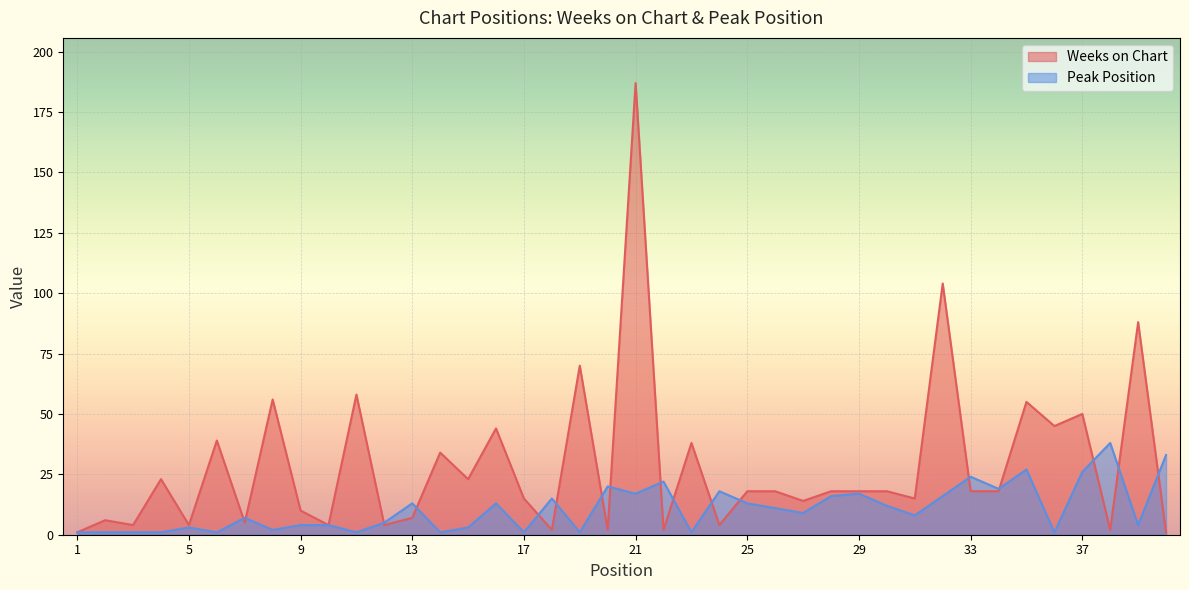

Which series has the largest total across all categories?

Weeks on Chart